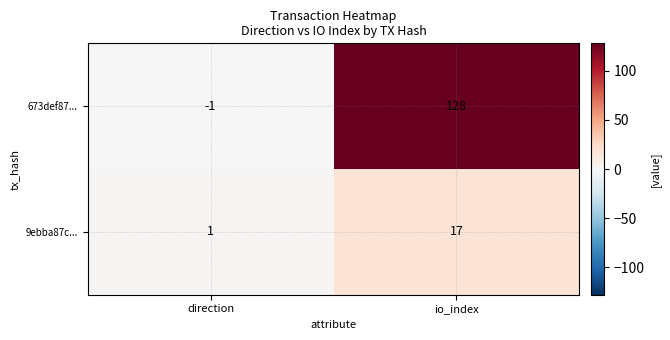

Is the value of 673def87... at direction greater than the value of 9ebba87c... at direction?

No